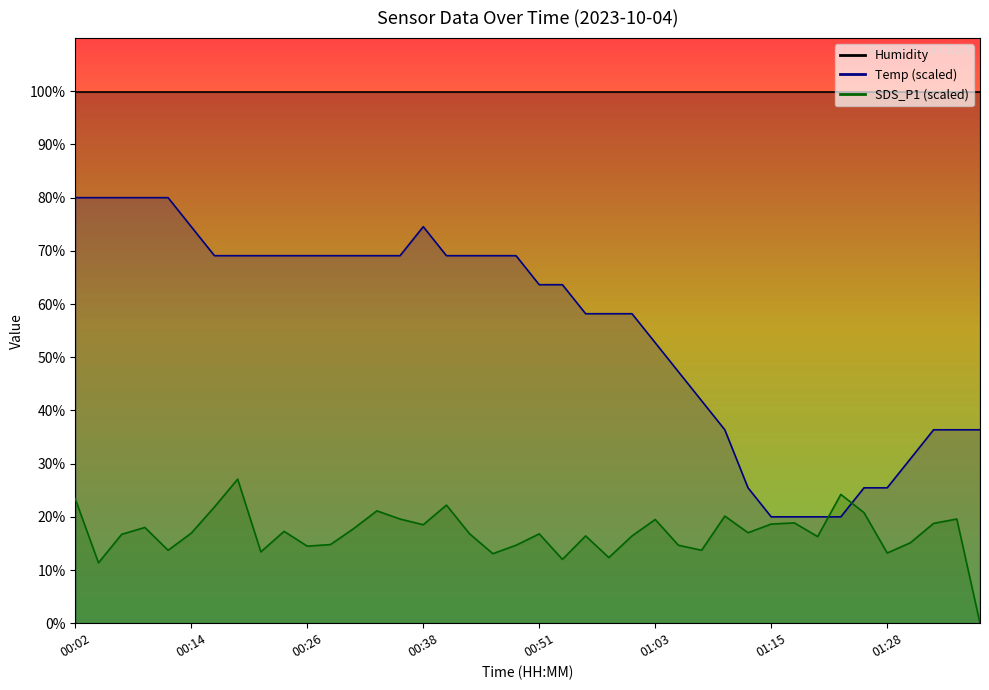

Reading left to right, list all the values displayed in this chart.

Temp: 80.0	80.0	80.0	80.0	80.0	74.5	69.1	69.1	69.1	69.1	69.1	69.1	69.1	69.1	69.1	74.5	69.1	69.1	69.1	69.1	63.6	63.6	58.2	58.2	58.2	52.7	47.3	41.8	36.4	25.5	20.0	20.0	20.0	20.0	25.5	25.5	30.9	36.4	36.4	36.4
SDS_P1: 23.4	11.4	16.7	18.0	13.7	16.9	21.9	27.1	13.4	17.3	14.5	14.8	17.8	21.1	19.6	18.5	22.2	16.8	13.1	14.7	16.8	12.0	16.4	12.3	16.4	19.5	14.7	13.7	20.1	17.0	18.6	18.9	16.3	24.2	20.8	13.2	15.1	18.8	19.6	0.0